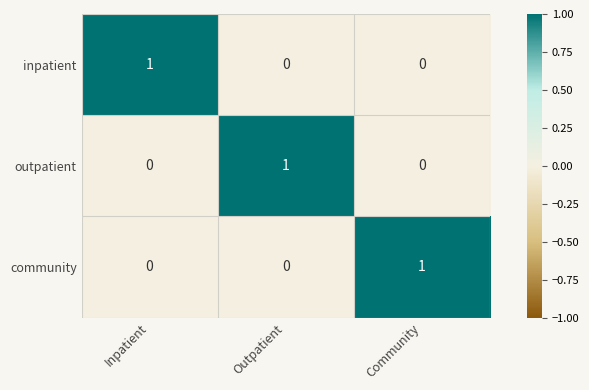

At how many categories does at least one series exceed 0?

3